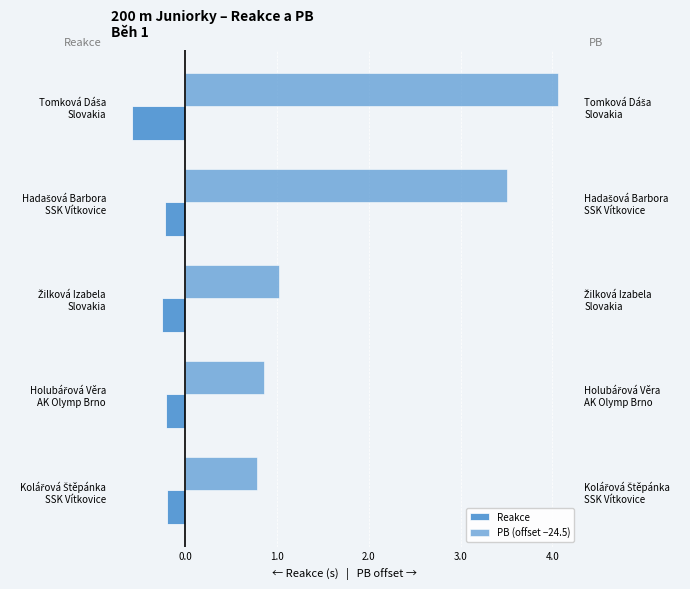

The value of PB (offset −24.5) at Holubářová Věra AK Olymp Brno is 0.9. True or false?

True